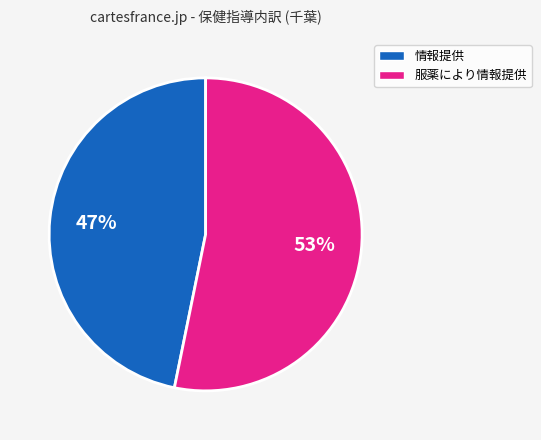

Is there a majority slice in this chart?

Yes